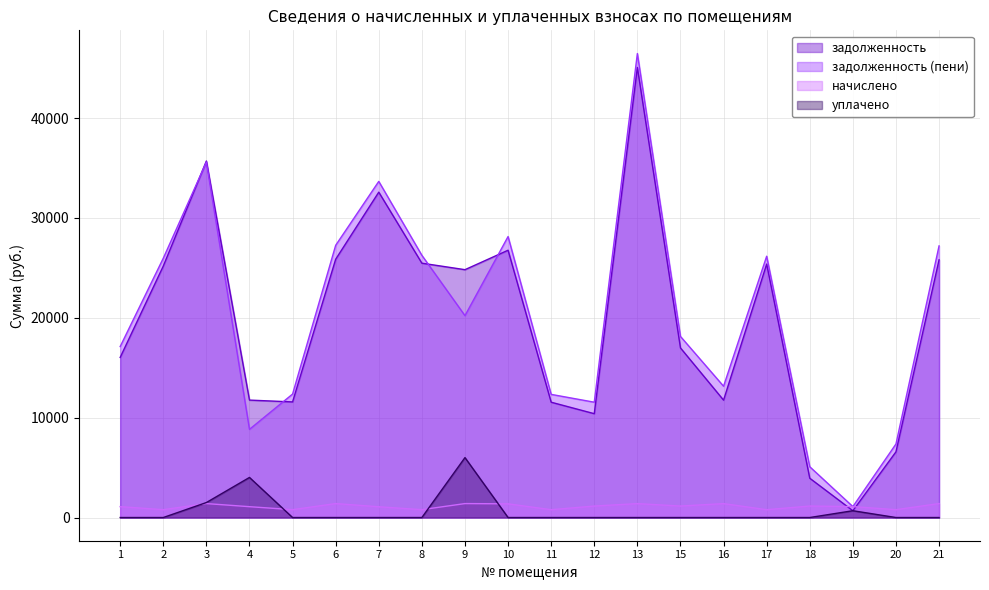

Read the начислено value at 17.

784.9